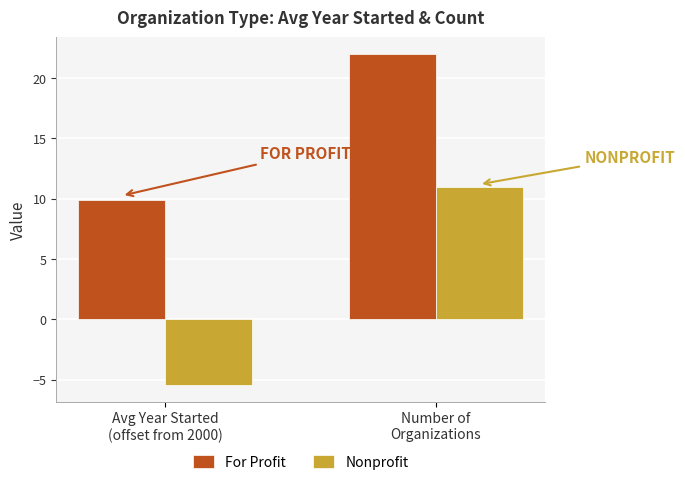

What is the sum of the For Profit values at Number of
Organizations and Avg Year Started
(offset from 2000)?

31.9